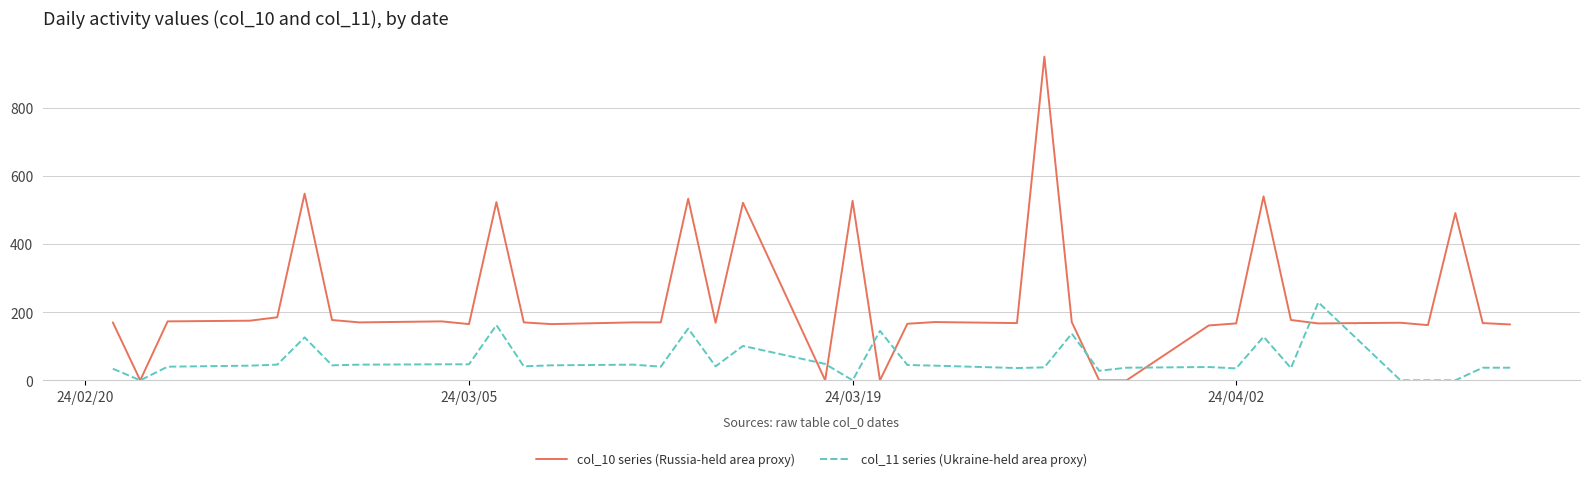

True or false: col_10 series (Russia-held area proxy) has more than 2 interior local peaks.

True